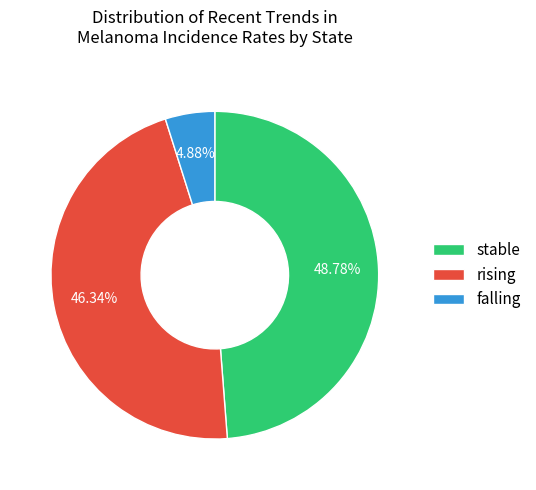

The stable slice represents 49% of the pie. True or false?

True